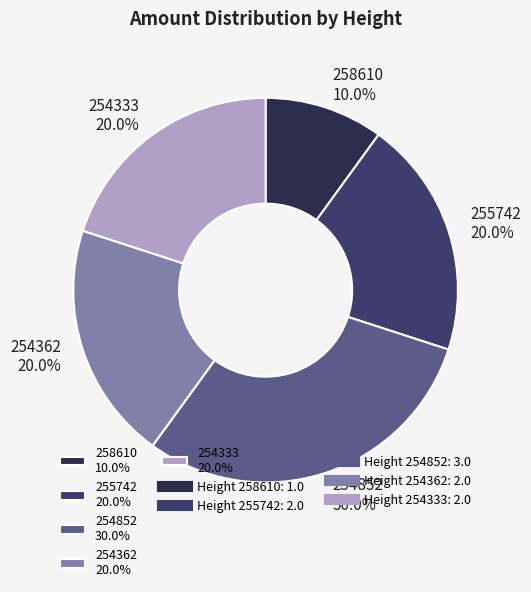

Is the sum of 254333 and 255742 greater than half?

No